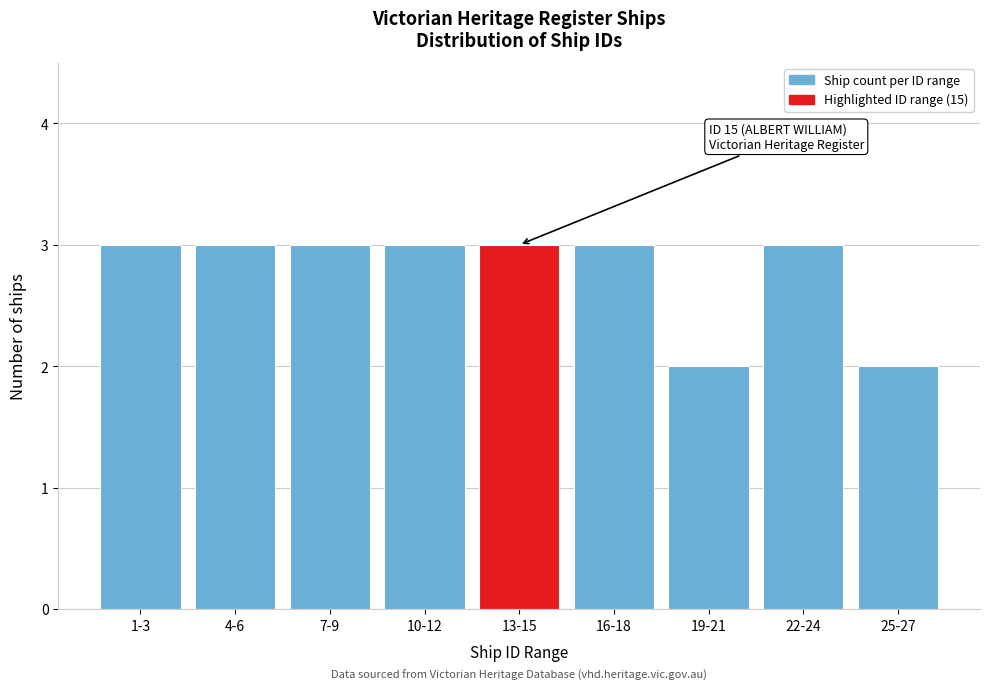

Reading right to left, transcribe all the data shown in this chart.

2	3	2	3	3	3	3	3	3